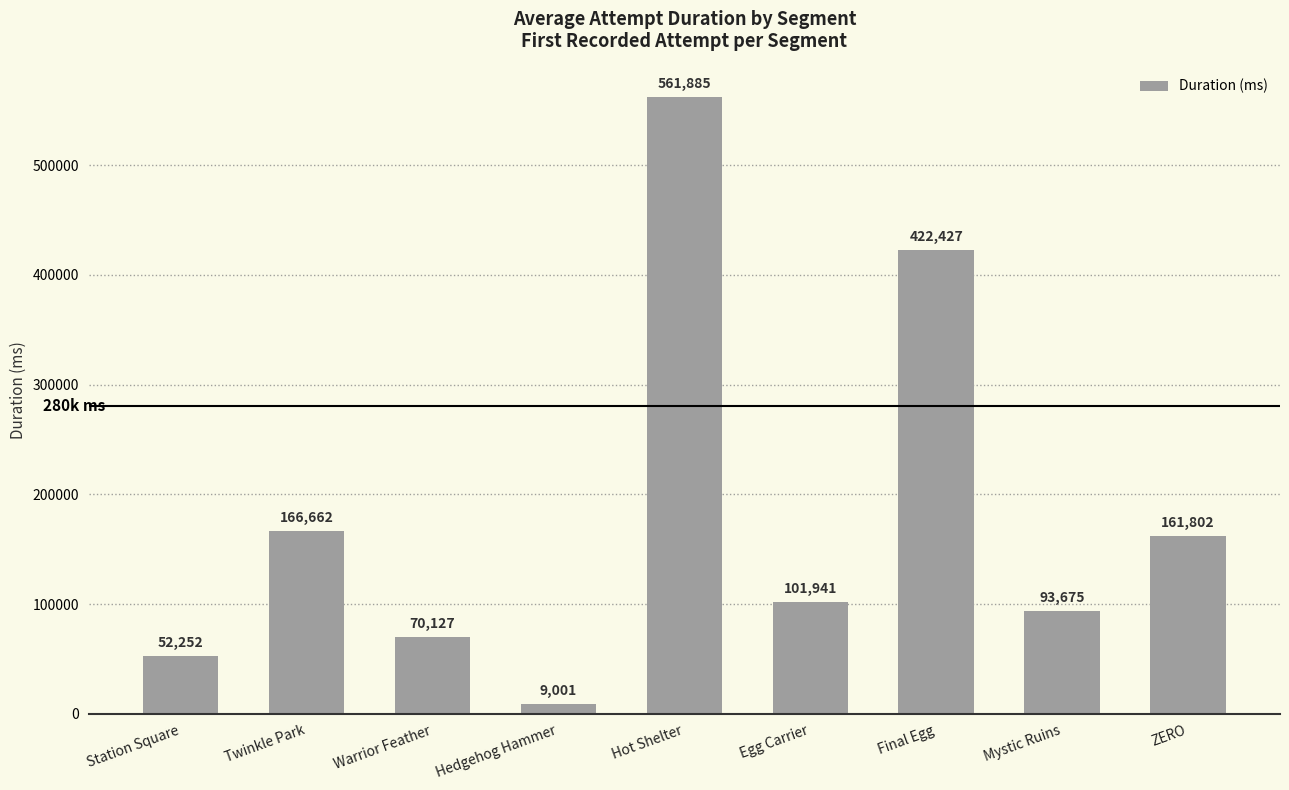

What is the change in value from Hedgehog Hammer to Final Egg?

+413426